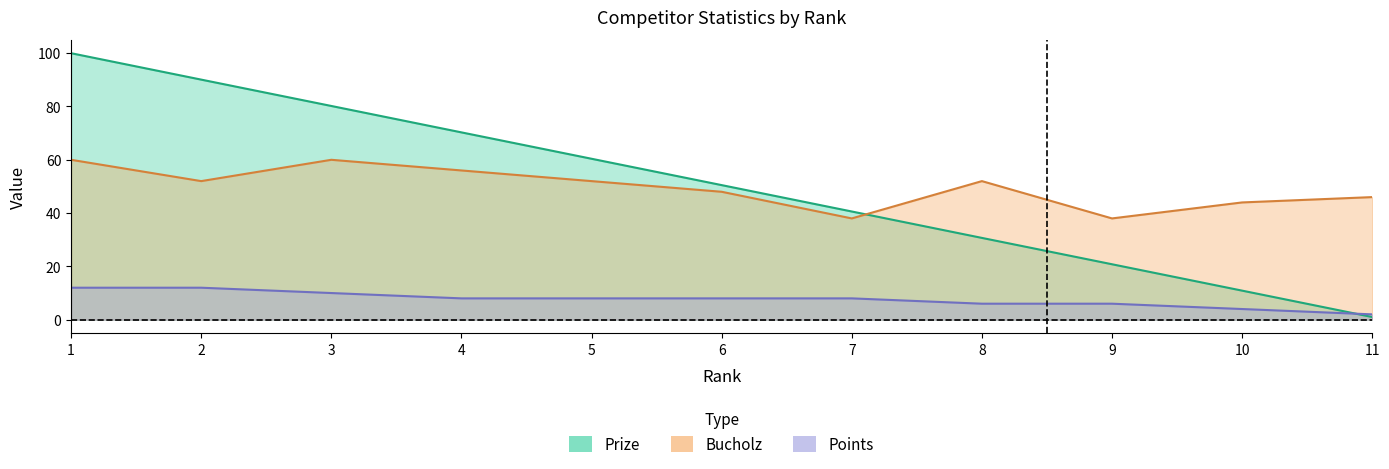

Which label corresponds to the smallest value in the chart?

11